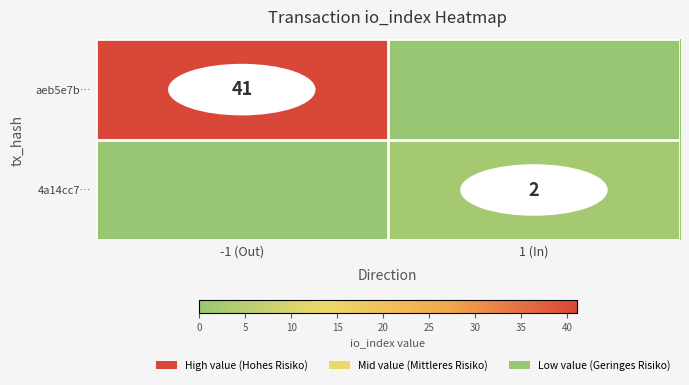

Which has a higher value, 1 (In) or -1 (Out)?

-1 (Out)